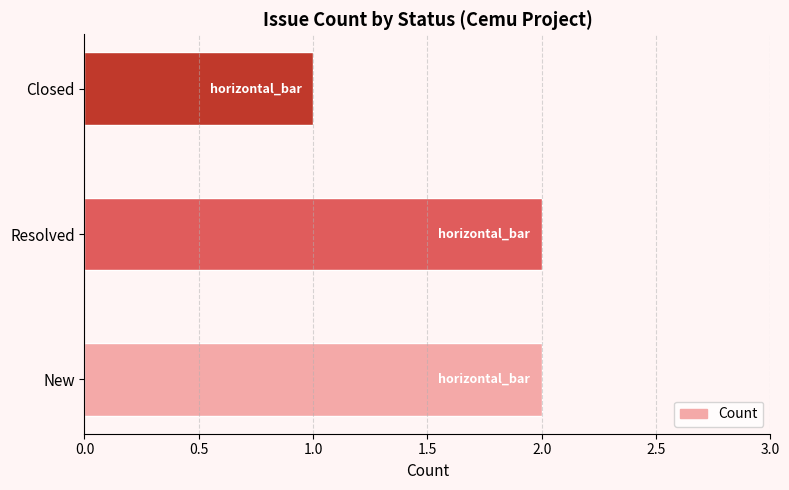

The chart shows a value of 2 at New. True or false?

True